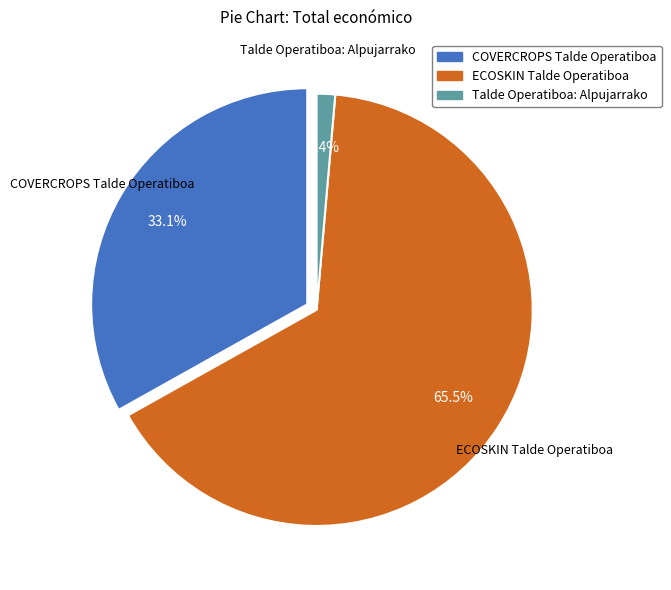

Which category has the biggest portion of the pie?

ECOSKIN Talde Operatiboa